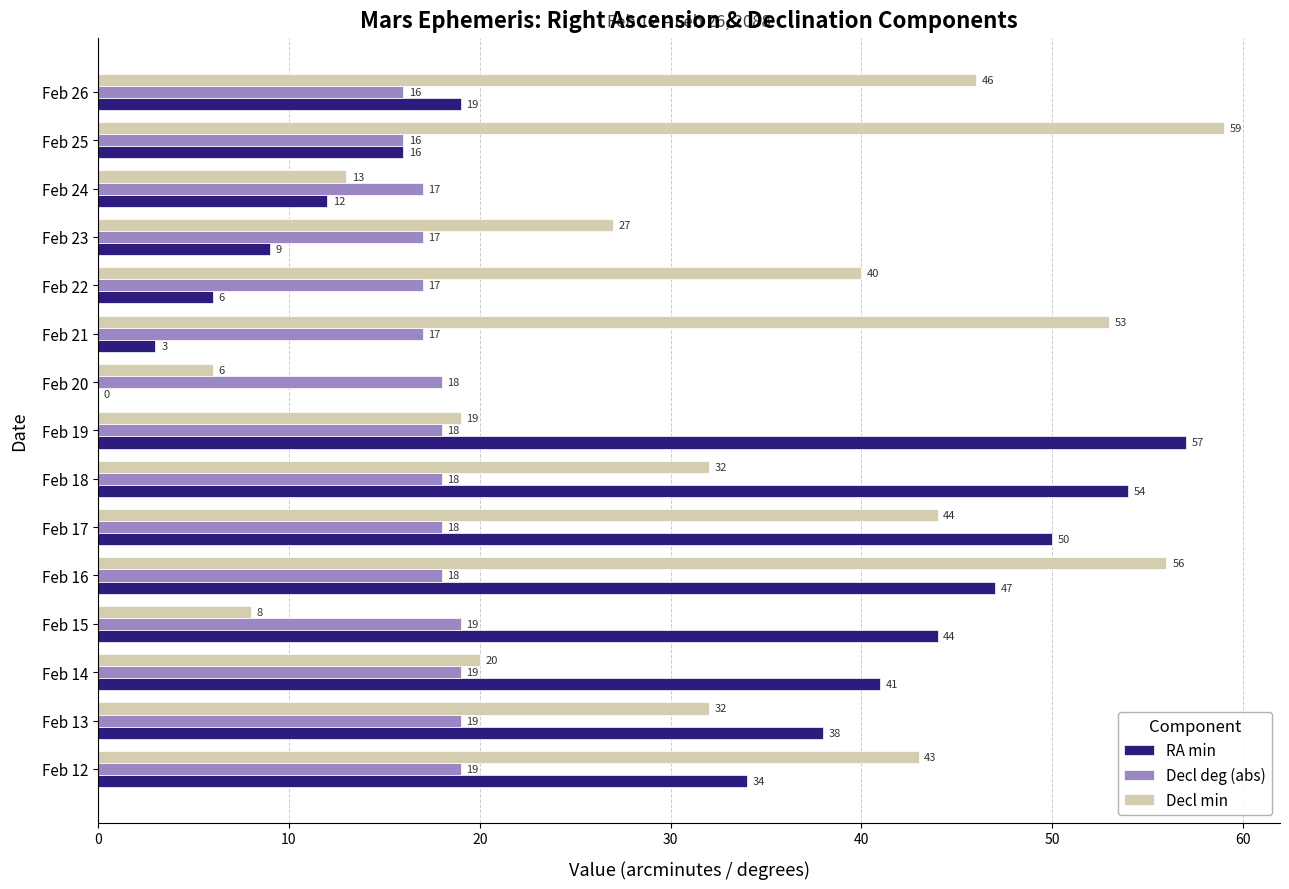

What is the greatest value displayed?

59